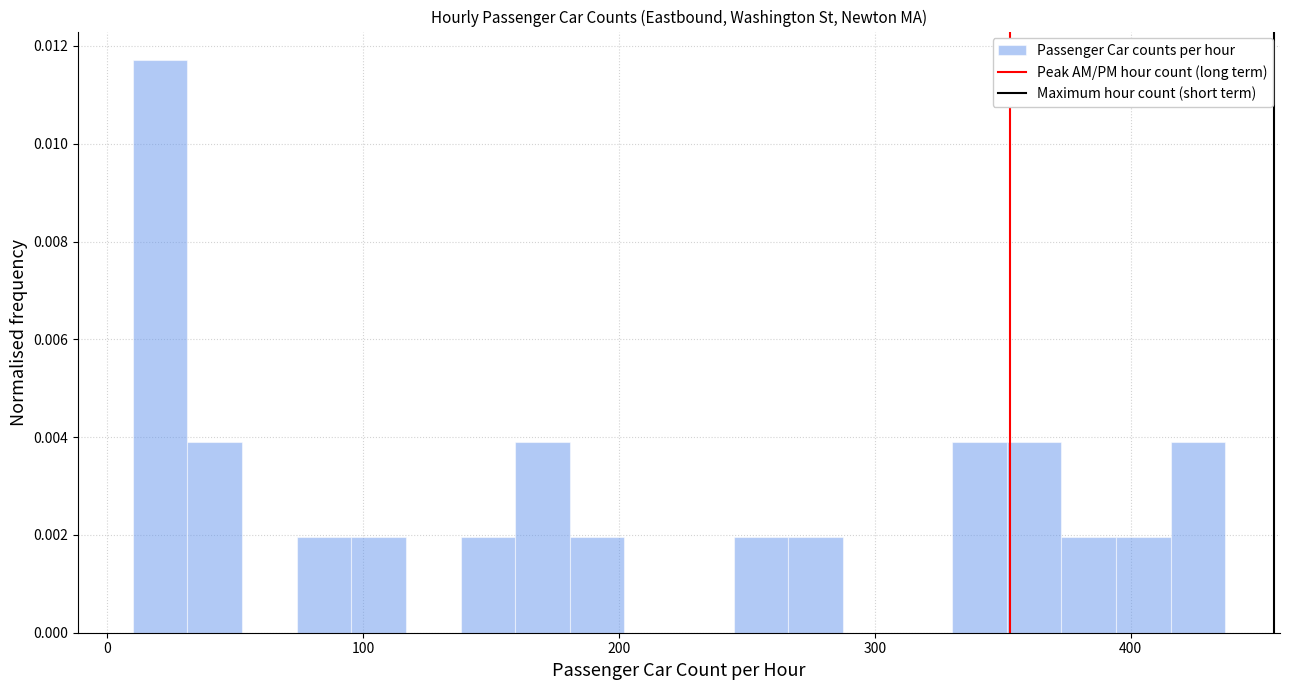

Read against the x-axis, roughly where is the centre of the tallest bar?

20